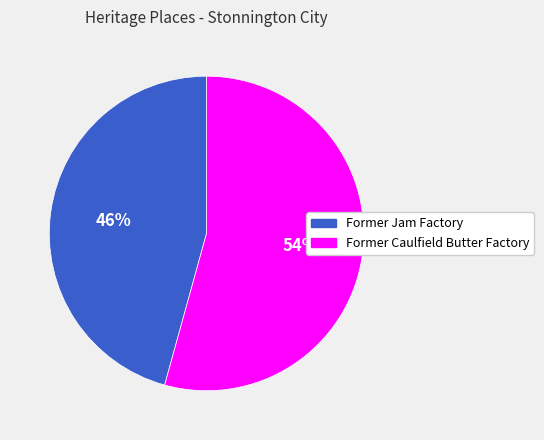

Is it true that Former Caulfield Butter Factory is 54% of the pie?

True